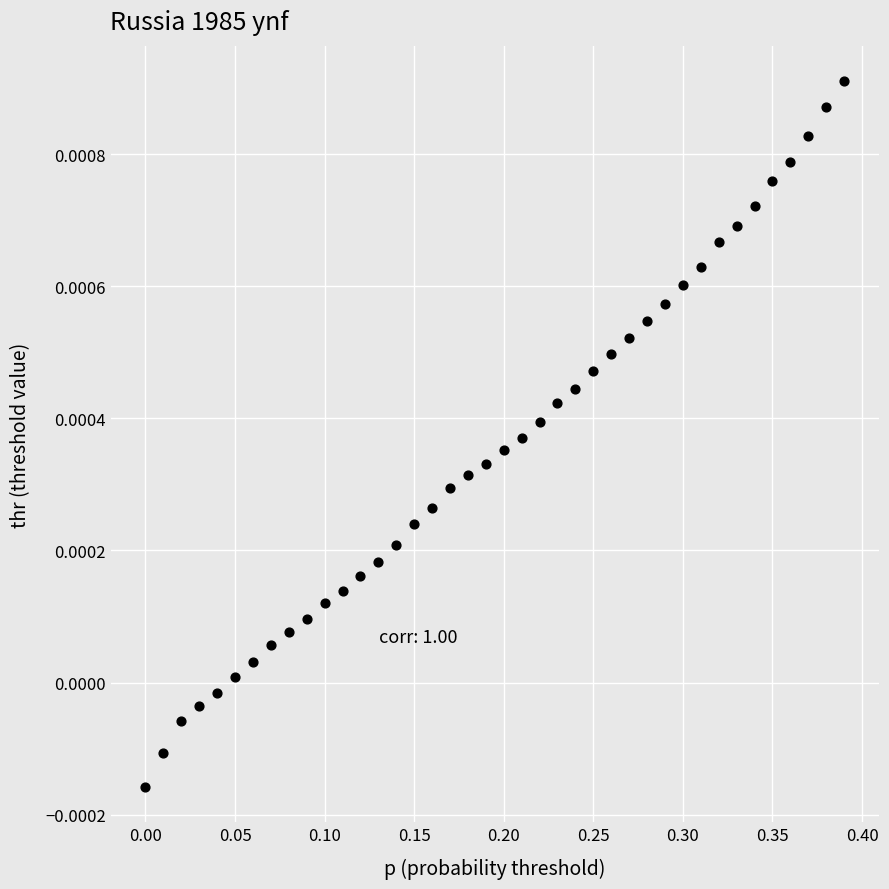

What is the range of X values (max minus min)?

0.4